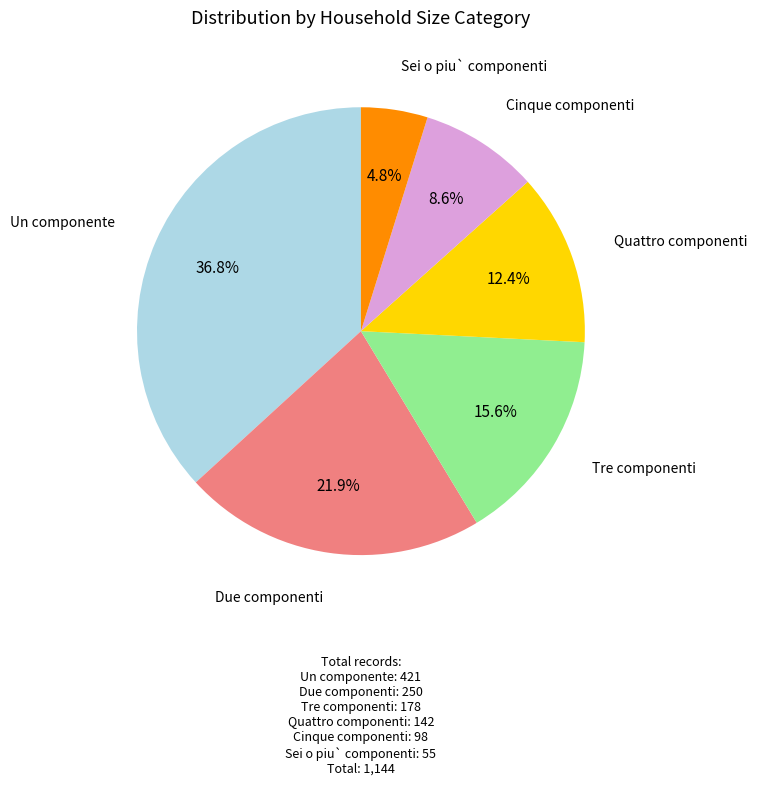

Is the sum of Tre componenti and Sei o piu` componenti greater than half?

No